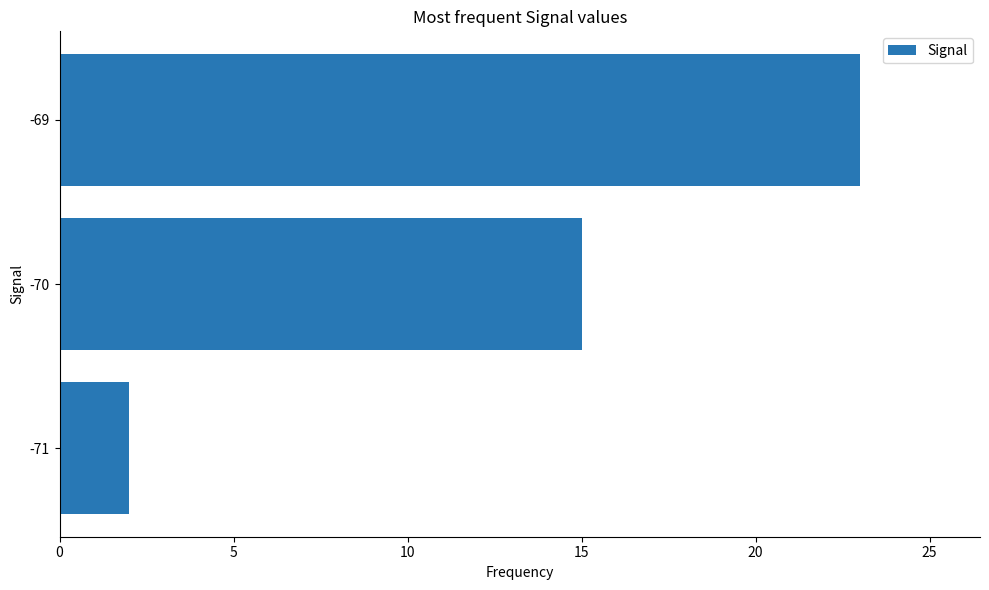

Where is the data nearest to the value 12?

-70